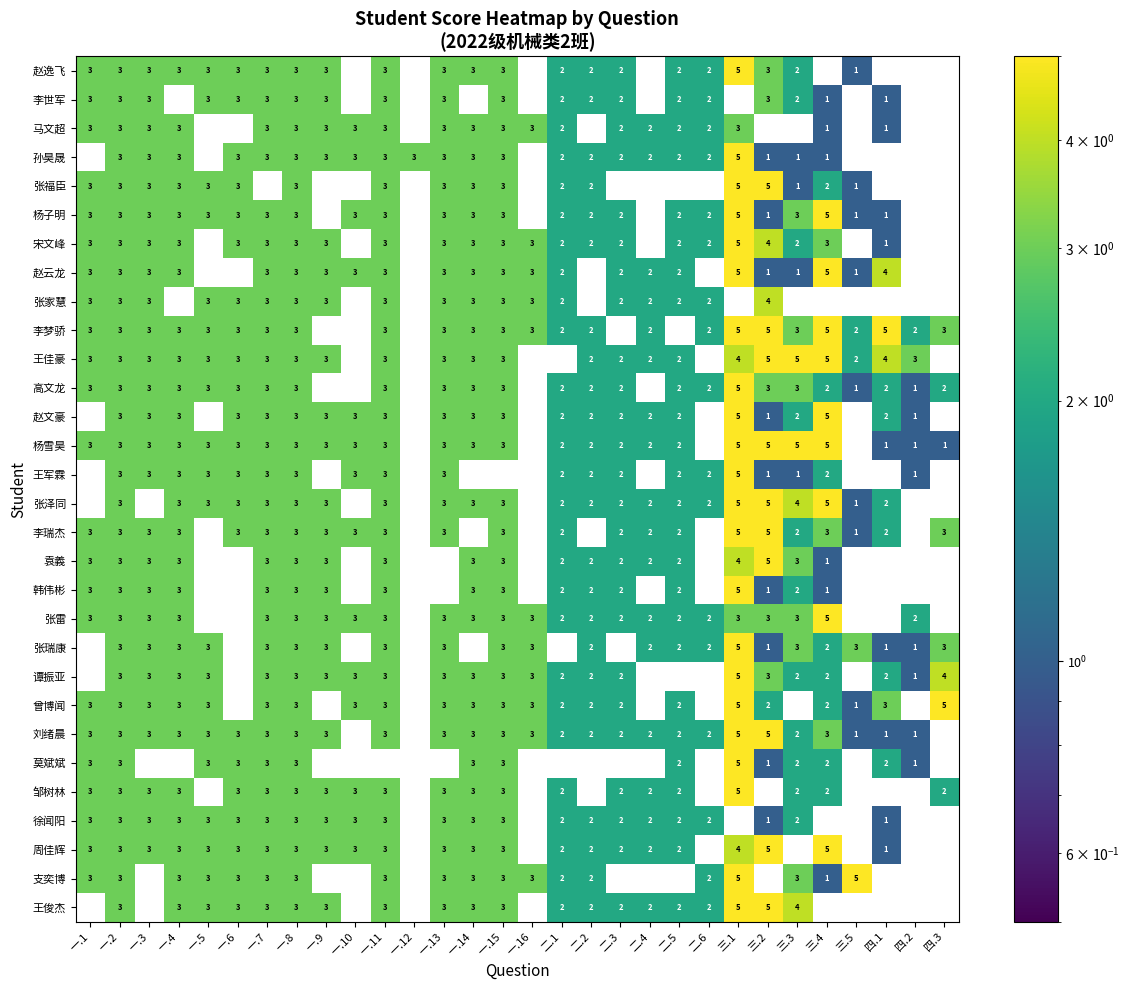

Count the 周佳辉 values in the range 1 to 3.

20